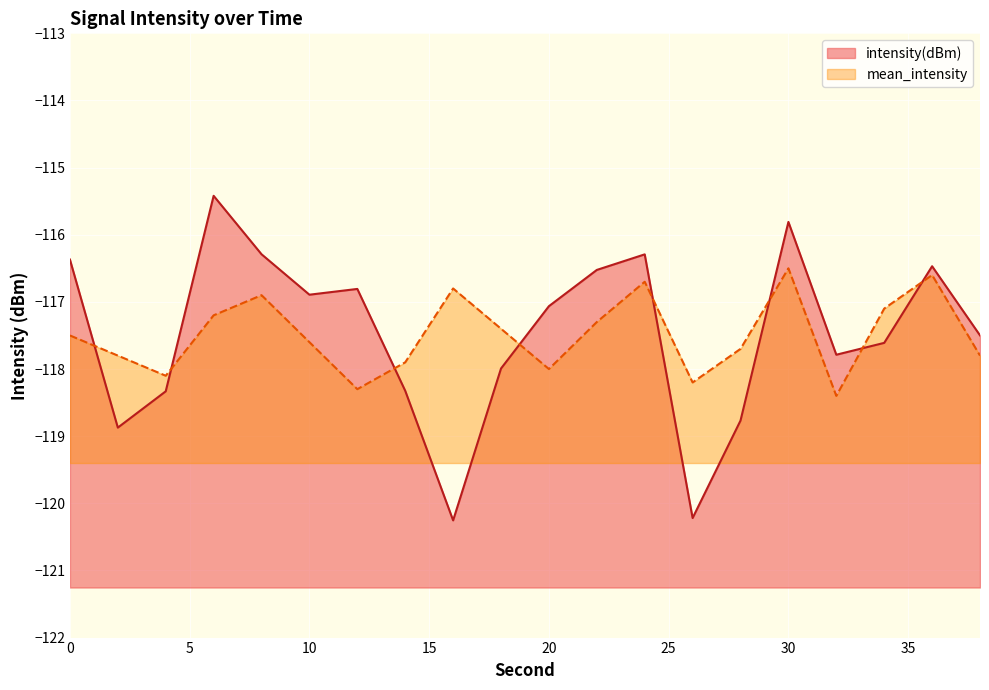

Which series changed the most between 6 and 18?

intensity(dBm)